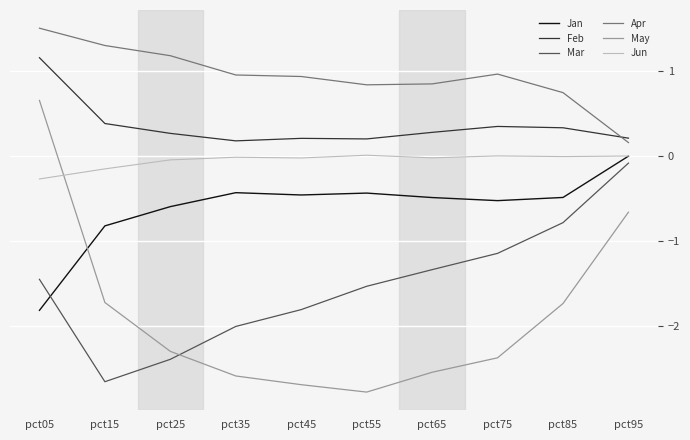

Rank the series at pct35 from highest to lowest value.

Apr, Feb, Jun, Jan, Mar, May